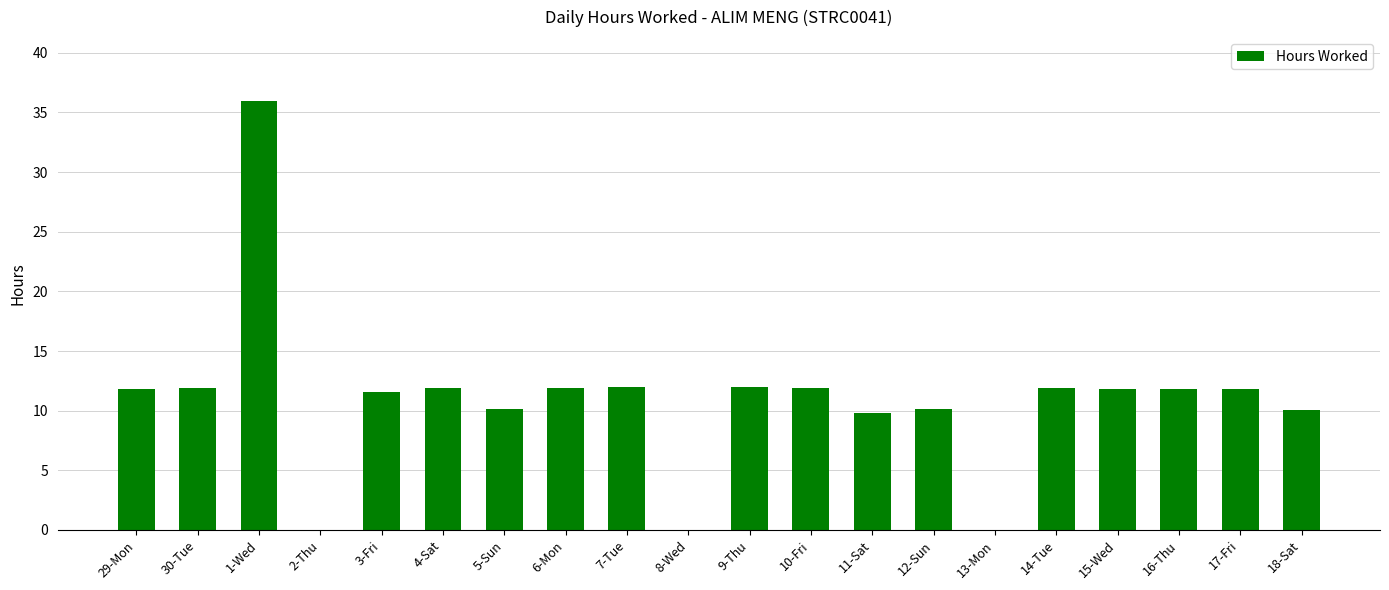

What is the sum of the values at 14-Tue and 6-Mon?

23.8